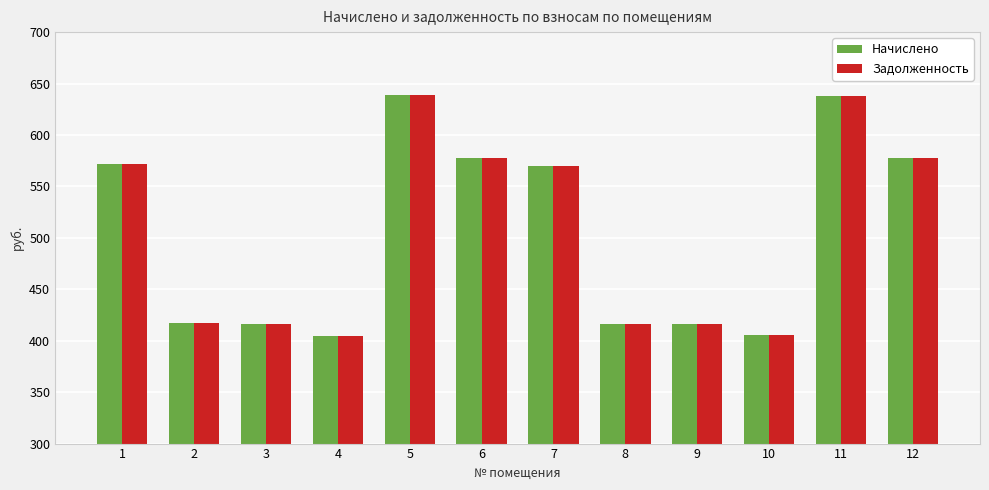

What is the sum of the Начислено values at 5 and 11?

1277.3